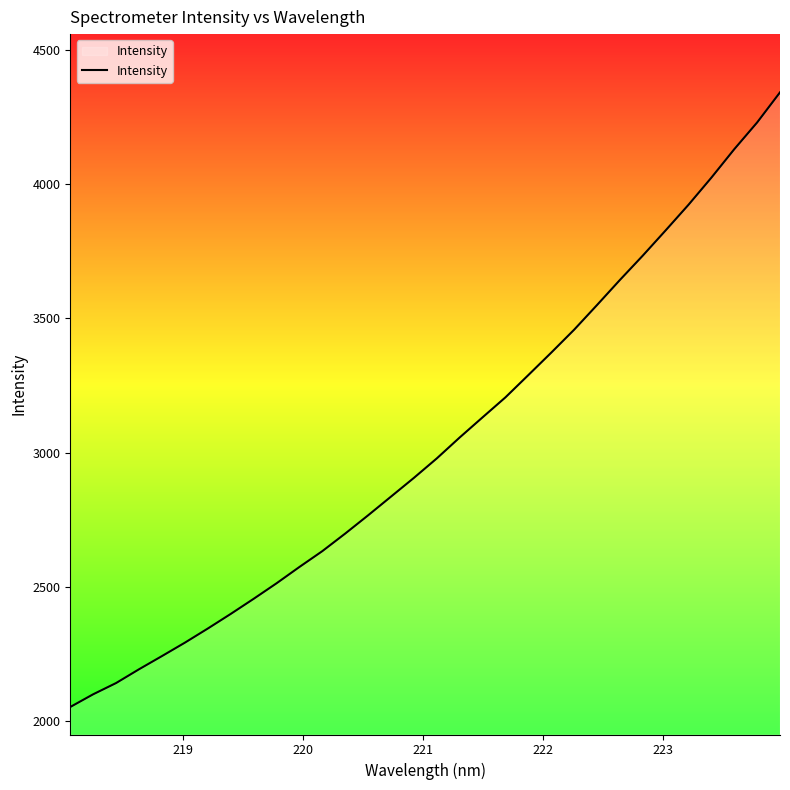

What is the greatest value displayed?

4342.3